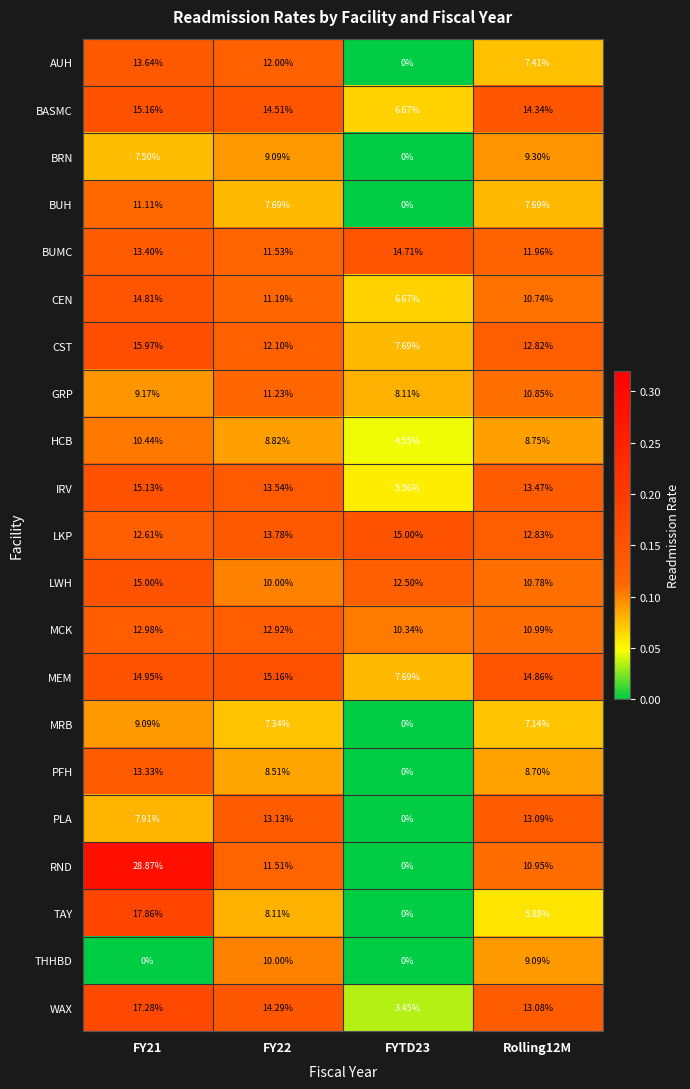

Count the number of data series in this chart.

21